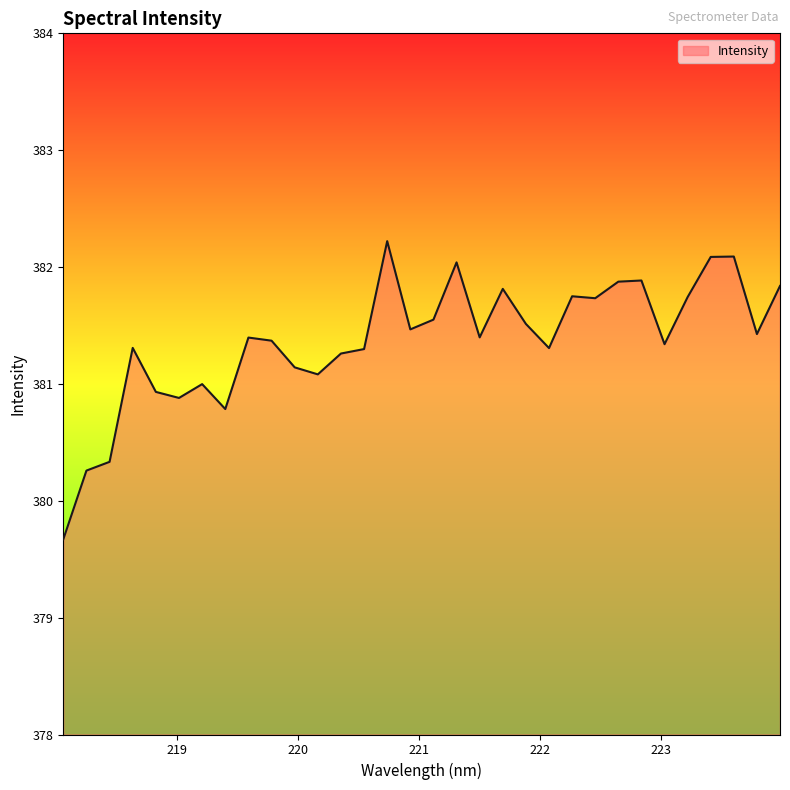

What is the maximum value shown in the chart?

382.2